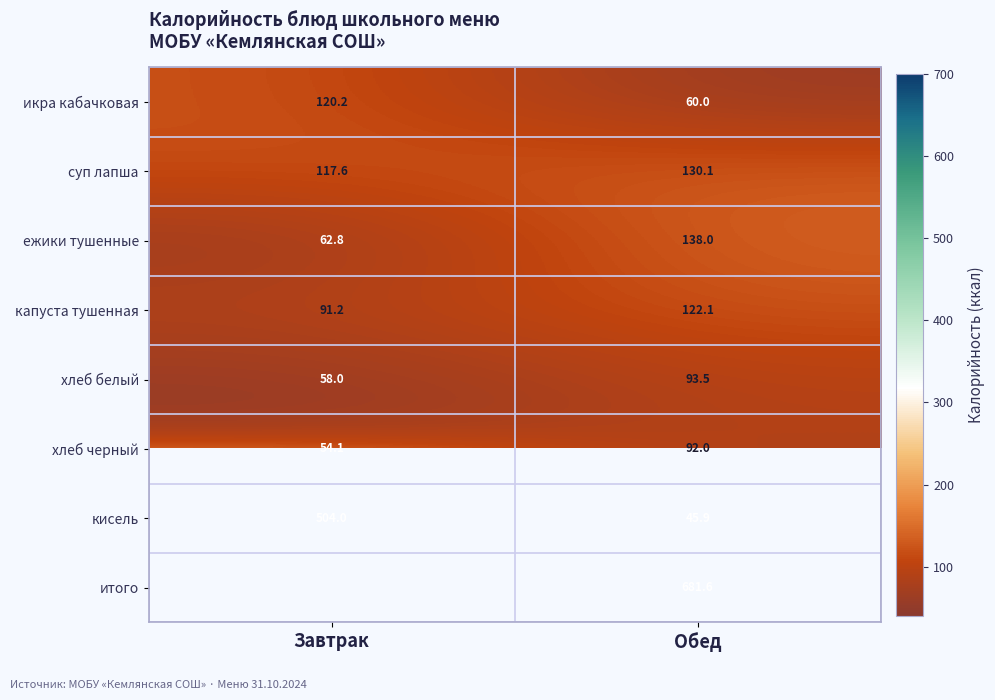

What is the difference between the highest and lowest values at Обед?

635.7